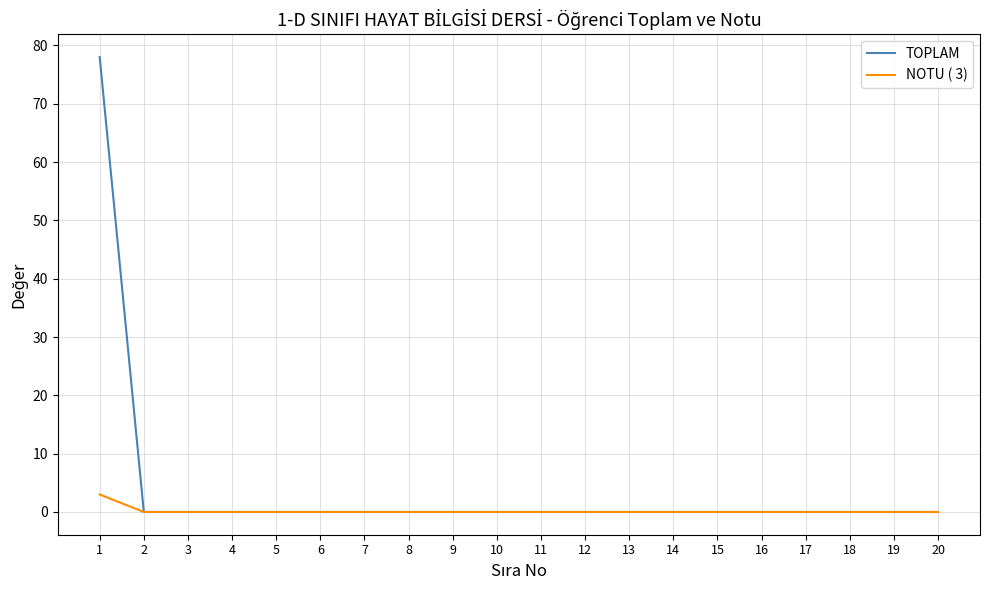

Which series has the largest range (max minus min)?

TOPLAM